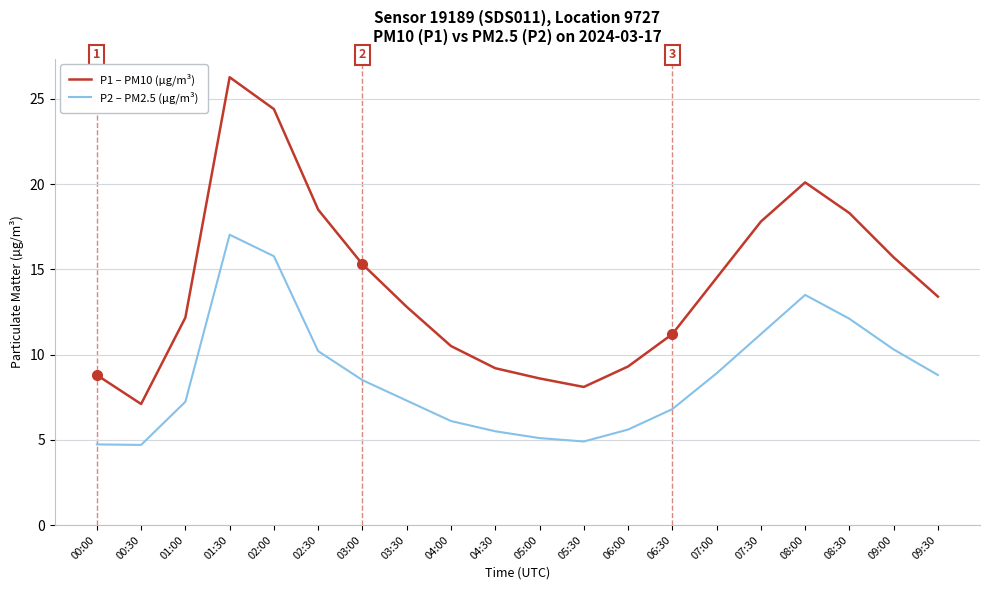

The value of P1 – PM10 (µg/m³) at 03:30 is 20.2. True or false?

False